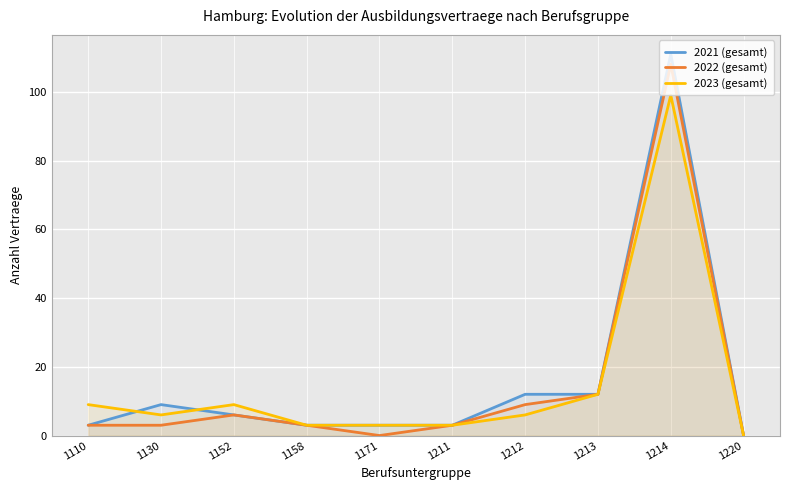

Reading left to right, list all the values displayed in this chart.

2021 (gesamt): 3	9	6	3	3	3	12	12	111	0
2022 (gesamt): 3	3	6	3	0	3	9	12	108	0
2023 (gesamt): 9	6	9	3	3	3	6	12	99	0